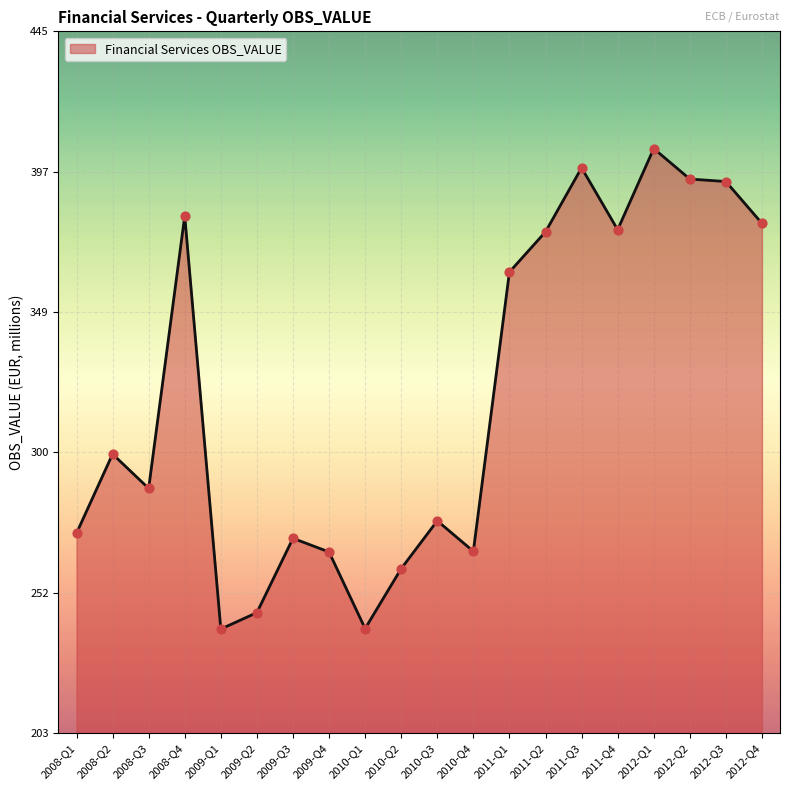

Between 2011-Q2 and 2008-Q4, which is larger?

2008-Q4